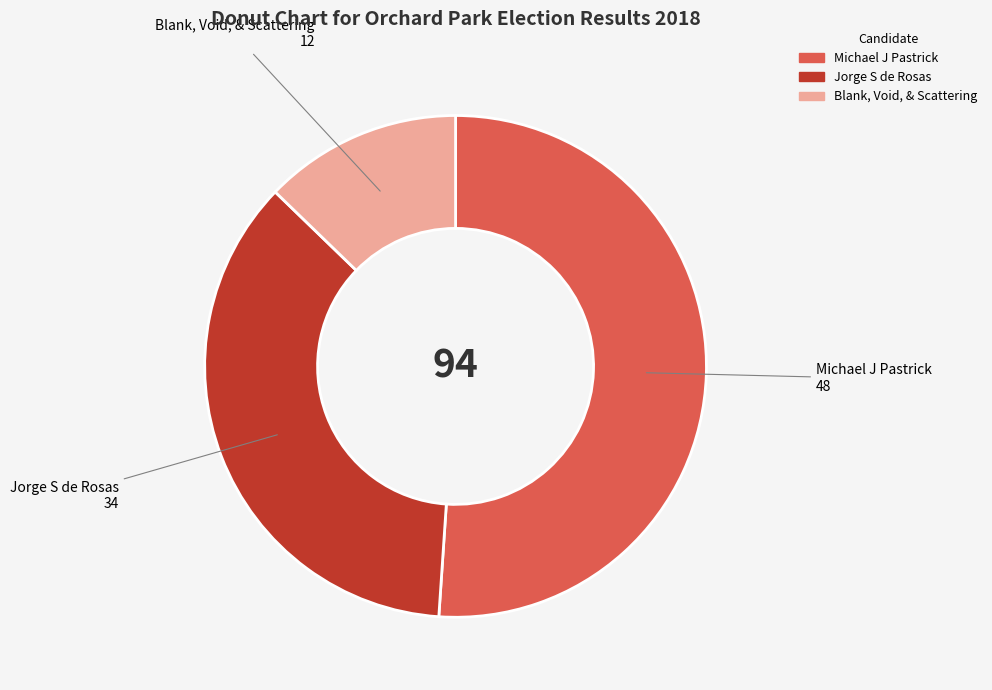

Is there any slice that represents more than half of the pie?

Yes